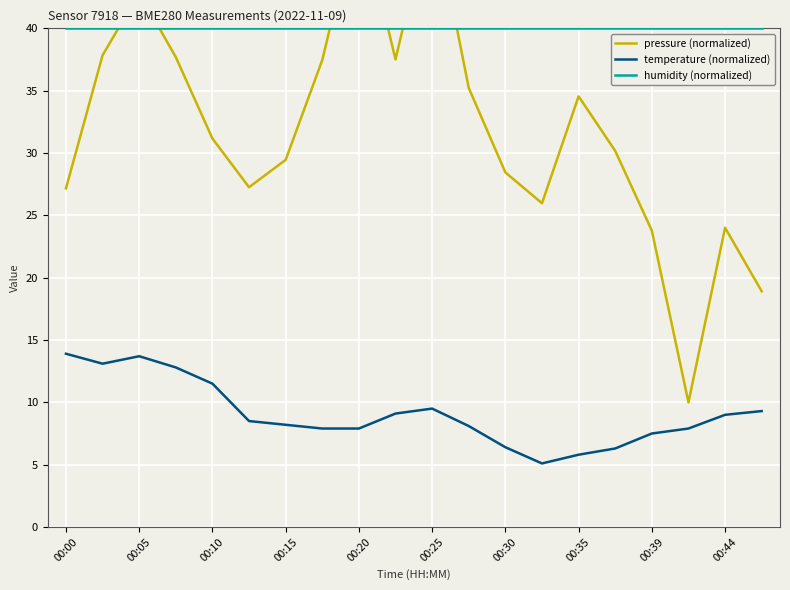

In pressure (normalized), how many points are higher than both neighbors (excluding endpoints)?

5